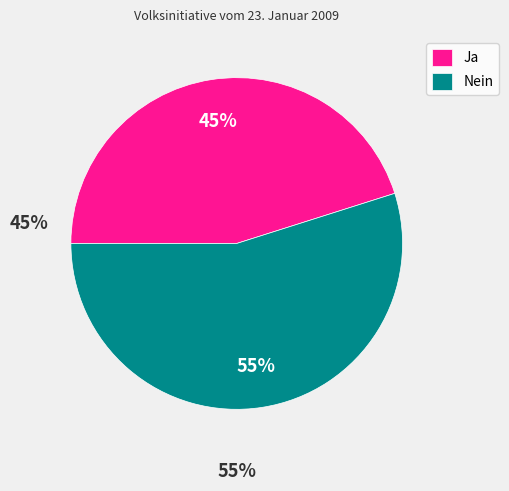

Combined, do Nein and Ja account for over 50%?

Yes